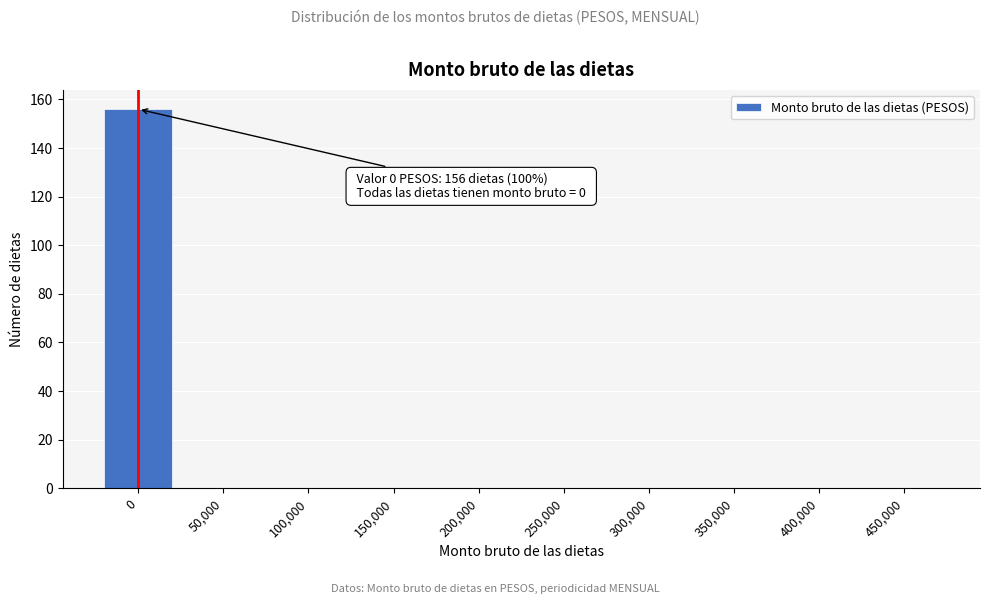

Reading left to right, what are all the values shown in this chart?

0=156	50,000=0	100,000=0	150,000=0	200,000=0	250,000=0	300,000=0	350,000=0	400,000=0	450,000=0